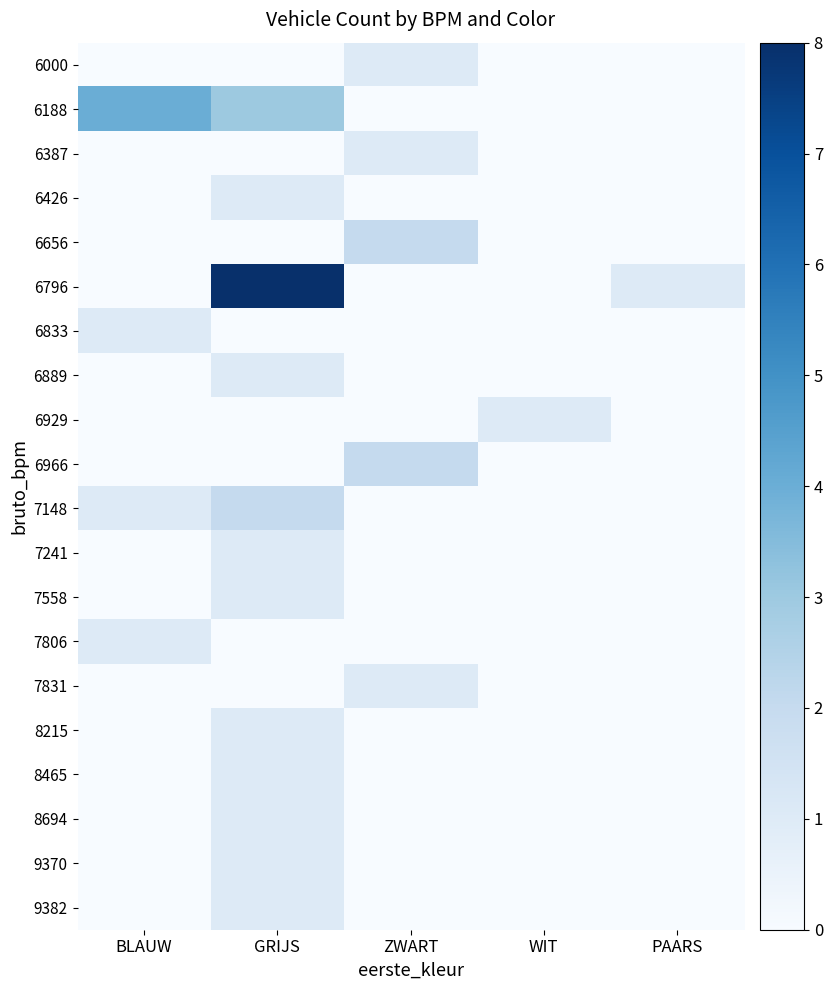

Which series changed the most between BLAUW and WIT?

6188